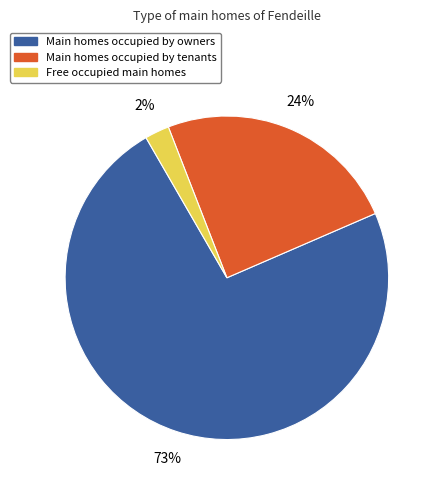

How many segments does this pie chart have?

3